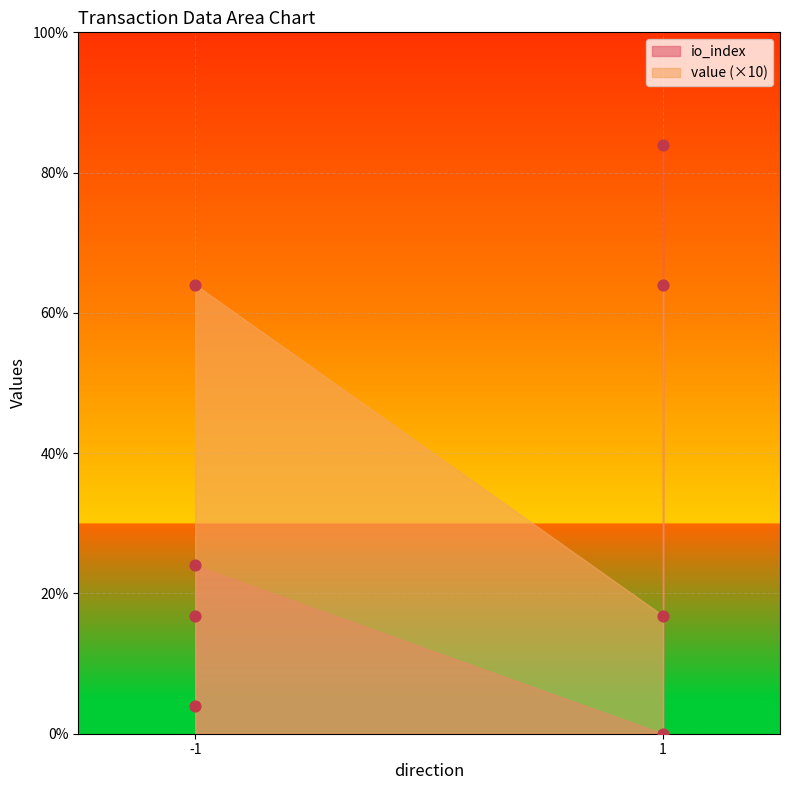

At which category is the sum across all series the highest?

1